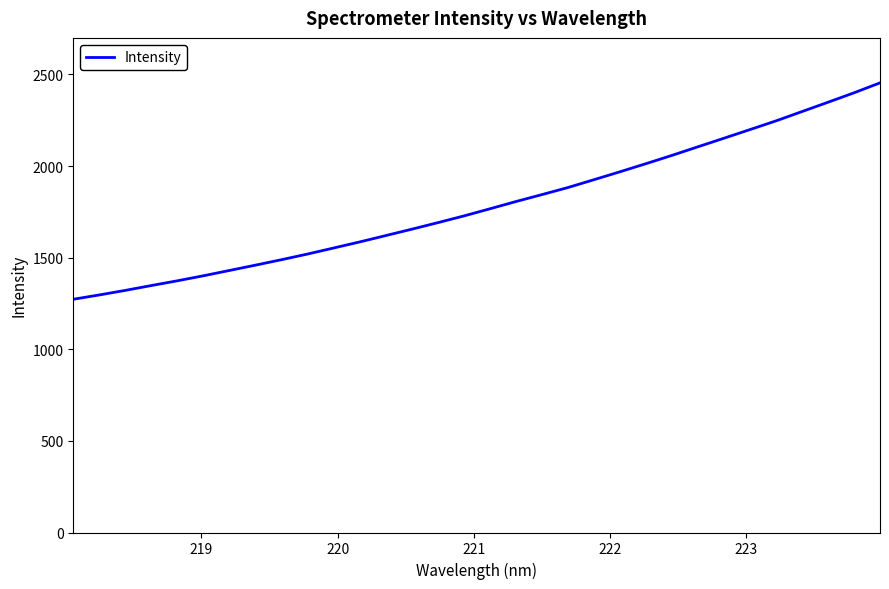

What is the difference between the maximum and minimum values?

1181.0